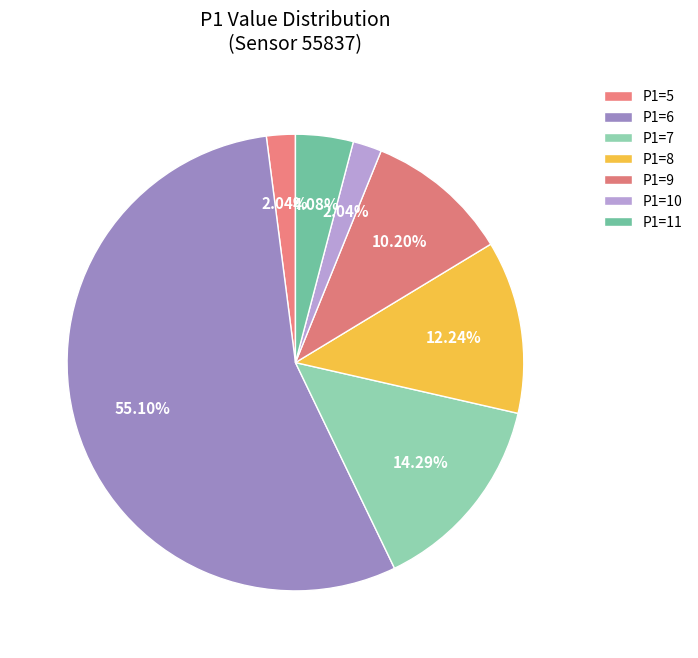

Count the number of slices in the pie.

7